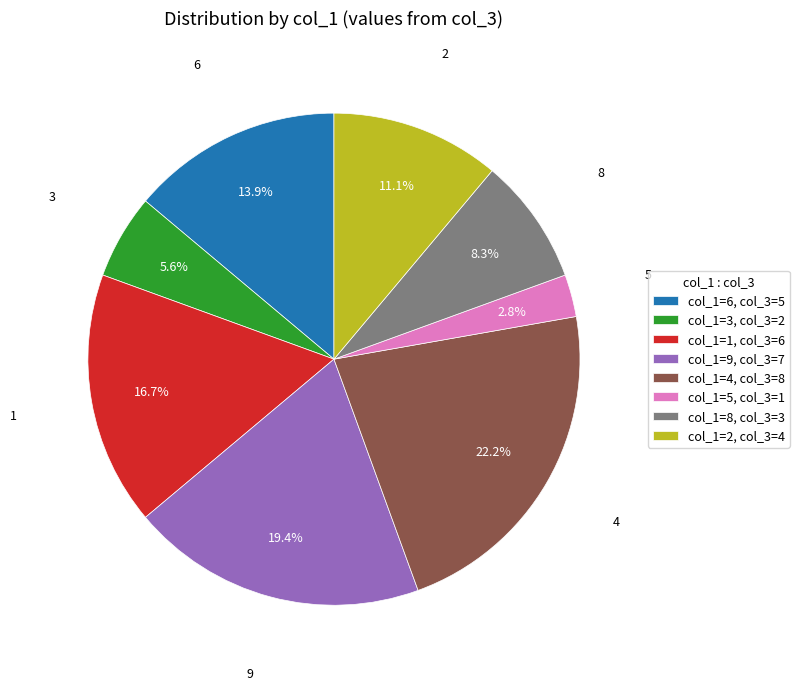

Count the number of slices in the pie.

8